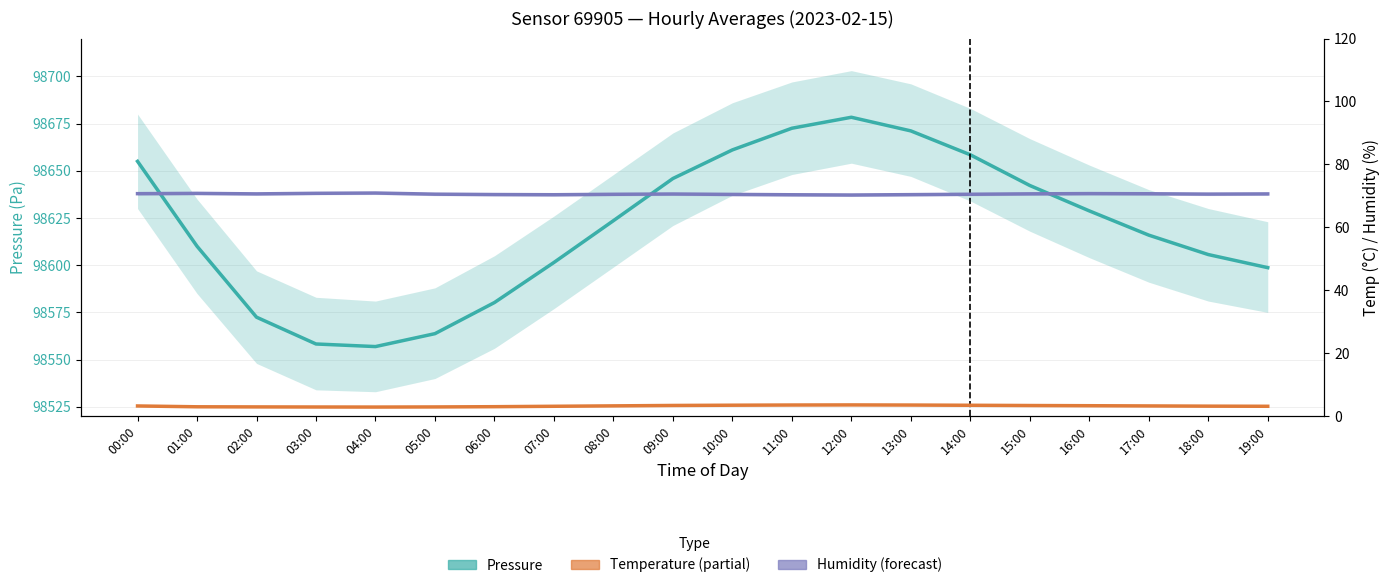

Reading right to left, extract all data points from this chart.

Pressure (estimate): 98598.7	98605.6	98615.9	98628.8	98642.2	98658.4	98671.1	98678.3	98672.5	98661.0	98645.9	98623.6	98601.4	98580.2	98563.8	98556.9	98558.3	98572.5	98610.0	98655.0
Temperature (partial): 3.2	3.2	3.3	3.4	3.4	3.5	3.6	3.6	3.6	3.5	3.4	3.3	3.2	3.0	3.0	2.9	3.0	3.0	3.0	3.3
Humidity (forecast): 70.6	70.6	70.7	70.7	70.7	70.5	70.4	70.3	70.4	70.5	70.6	70.5	70.4	70.4	70.6	70.9	70.8	70.7	70.8	70.7